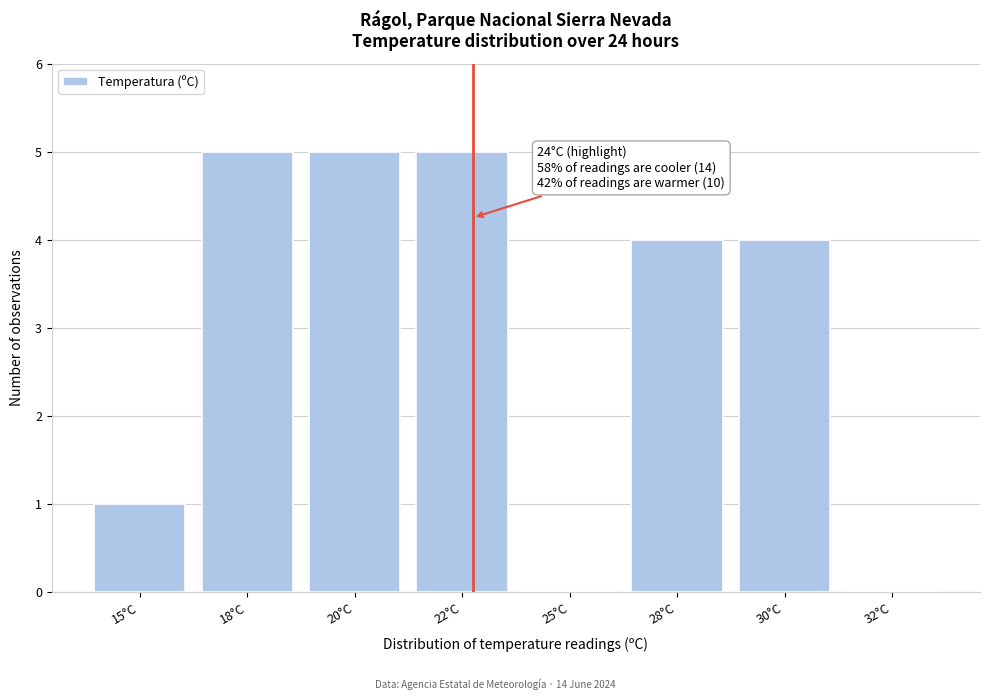

Reading right to left, extract all data points from this chart.

32°C=0	30°C=4	28°C=4	25°C=0	22°C=5	20°C=5	18°C=5	15°C=1